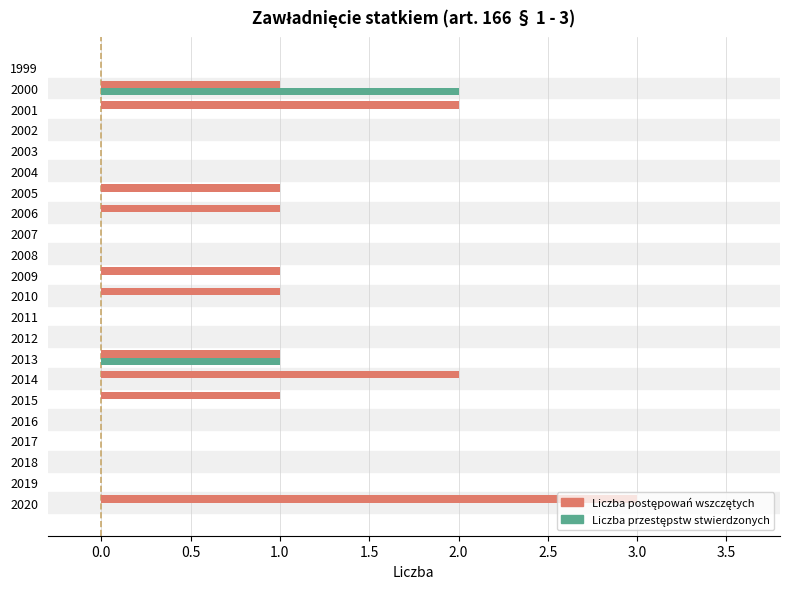

Which label corresponds to the largest value in the chart?

2020